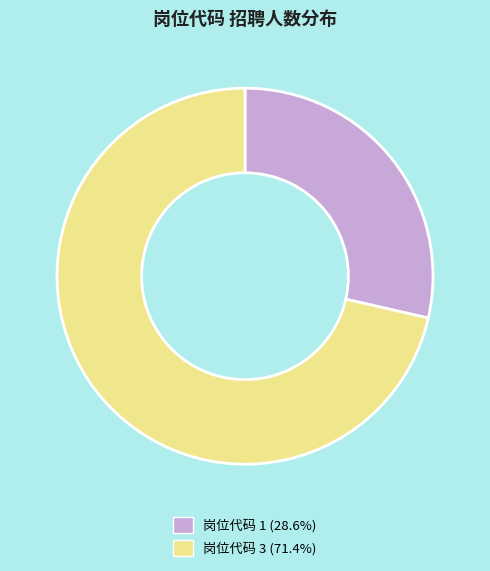

Do 岗位代码 1 (28.6%) and 岗位代码 3 (71.4%) together represent more than half of the pie?

Yes